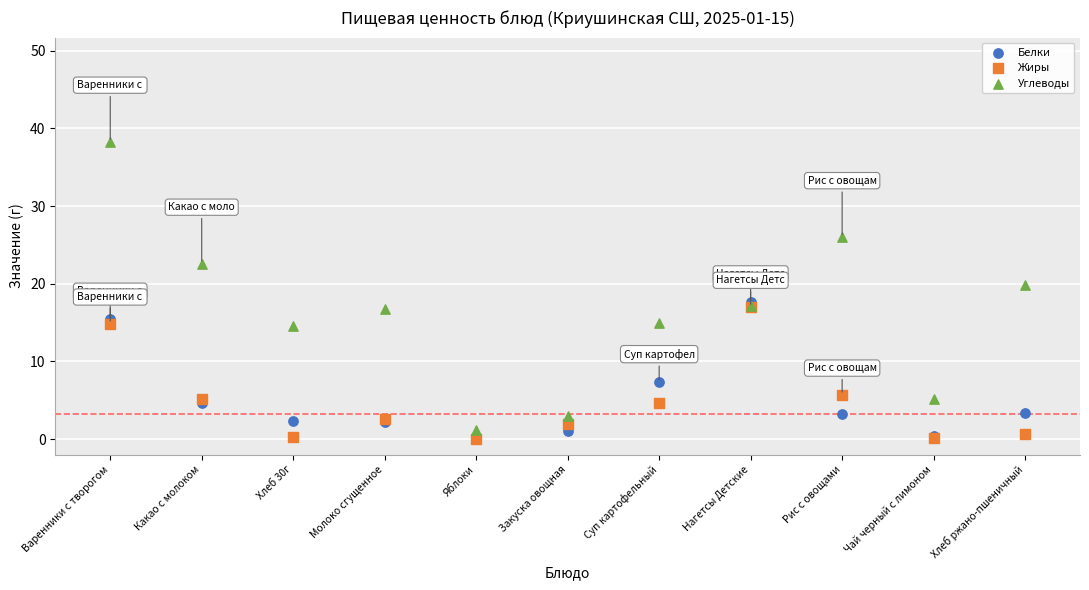

In the Белки series, what Y value is closest to 8?

7.3